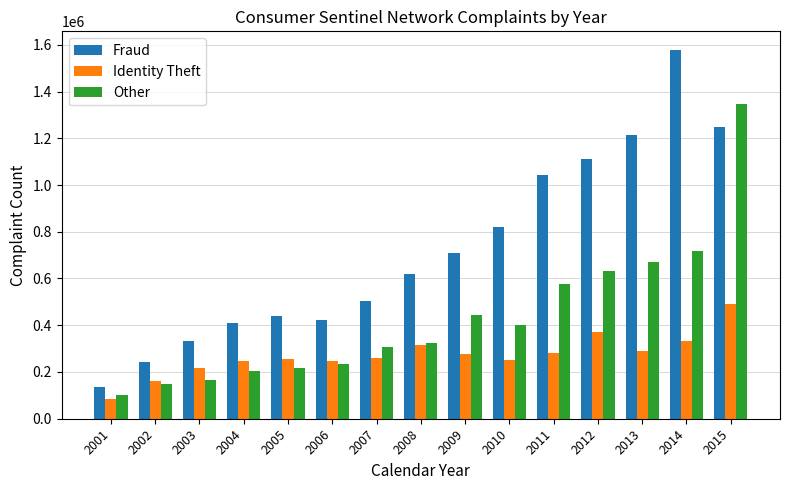

At which label does Identity Theft reach its peak?

2015